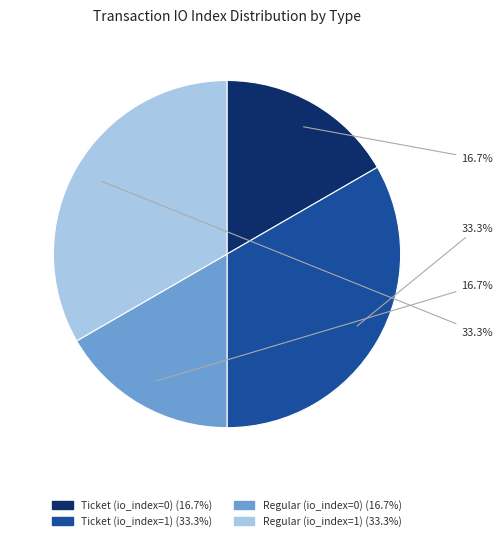

Count the number of slices in the pie.

4